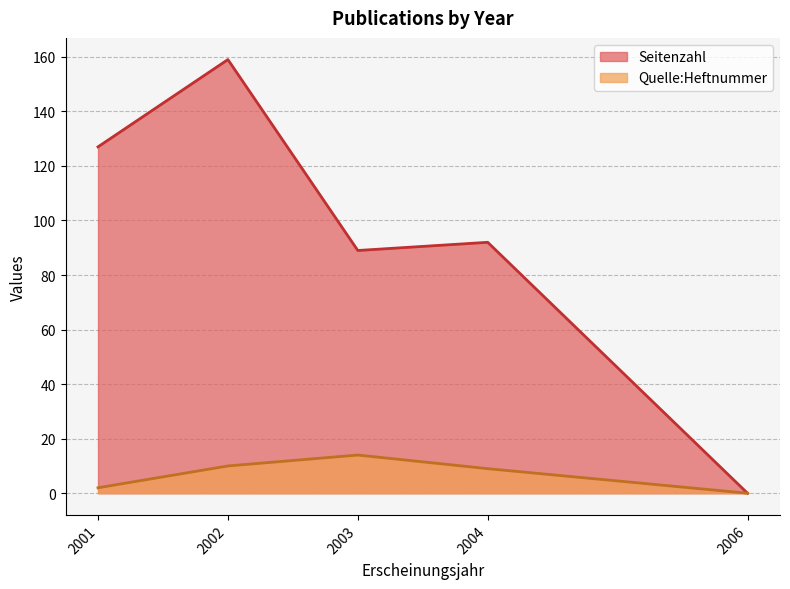

Where is the first local maximum for Seitenzahl?

2002